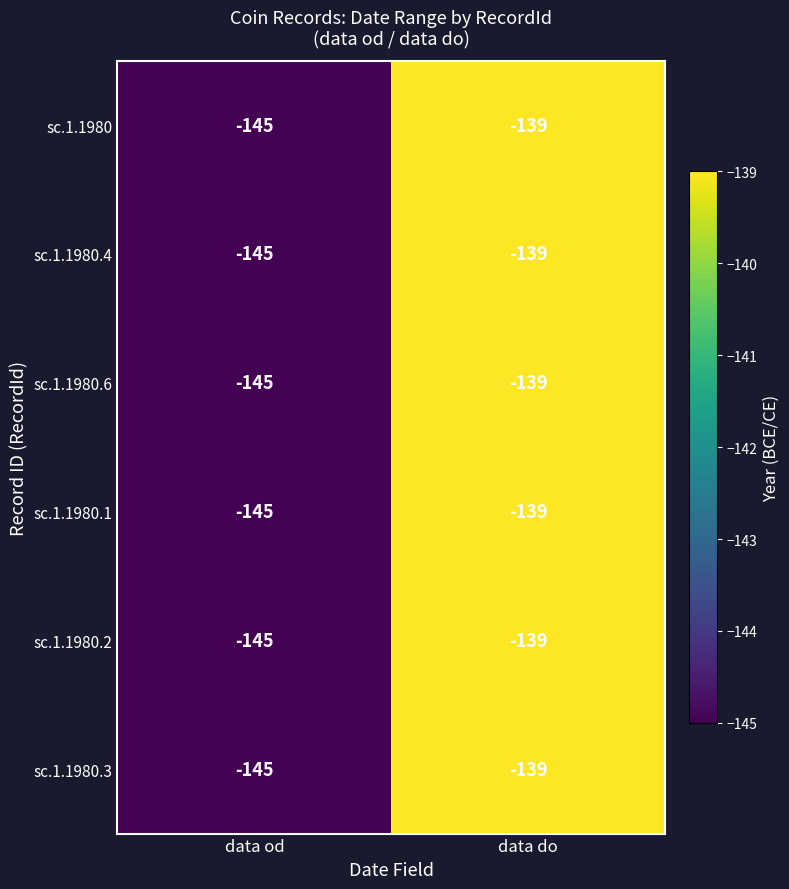

Reading left to right, extract all data points from this chart.

sc.1.1980: -145	-139
sc.1.1980.4: -145	-139
sc.1.1980.6: -145	-139
sc.1.1980.1: -145	-139
sc.1.1980.2: -145	-139
sc.1.1980.3: -145	-139